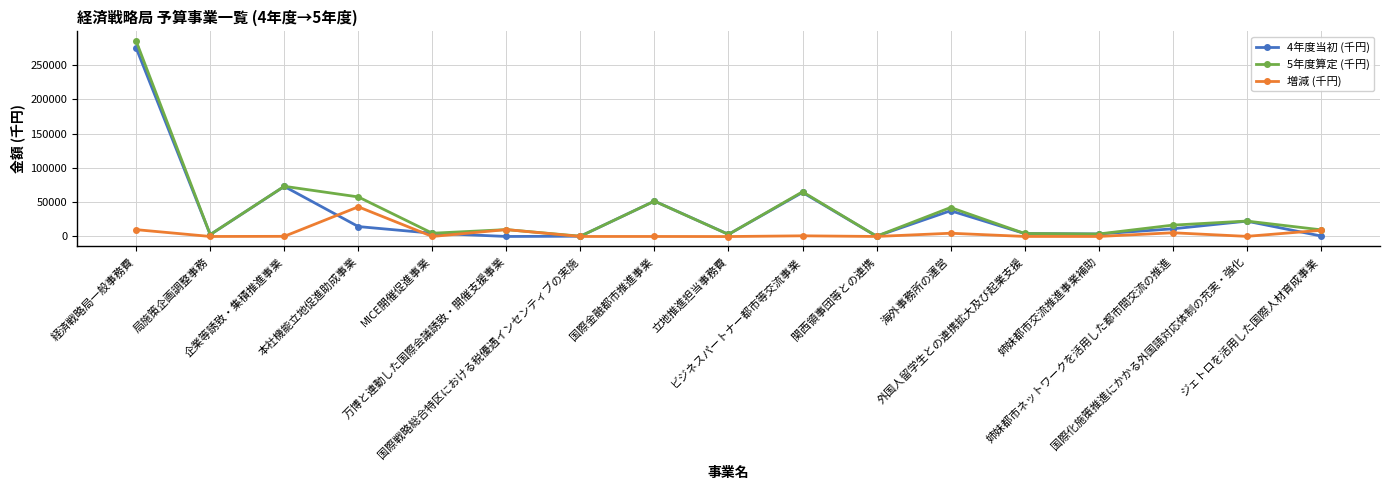

Which series has the largest range (max minus min)?

5年度算定 (千円)